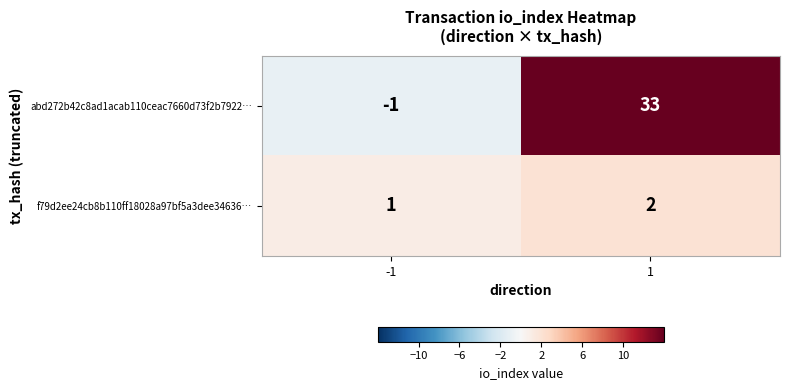

Reading left to right, what are all the values shown in this chart?

abd272b42c8ad1acab110ceac7660d73f2b7922…: -1=-1	1=33
f79d2ee24cb8b110ff18028a97bf5a3dee34636…: -1=1	1=2